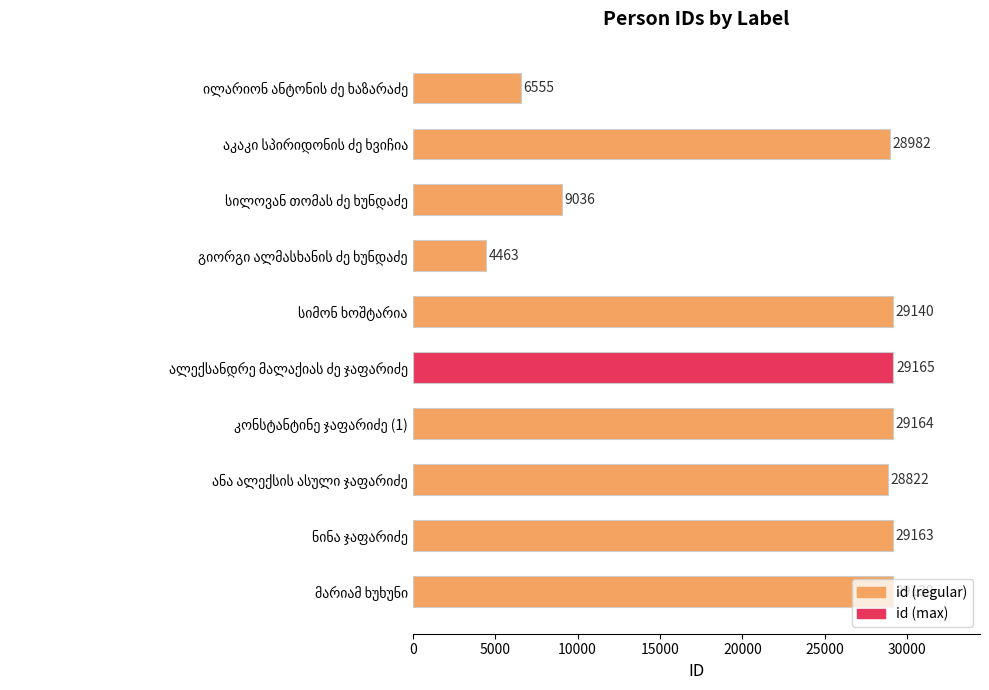

What is the maximum value shown in the chart?

29165